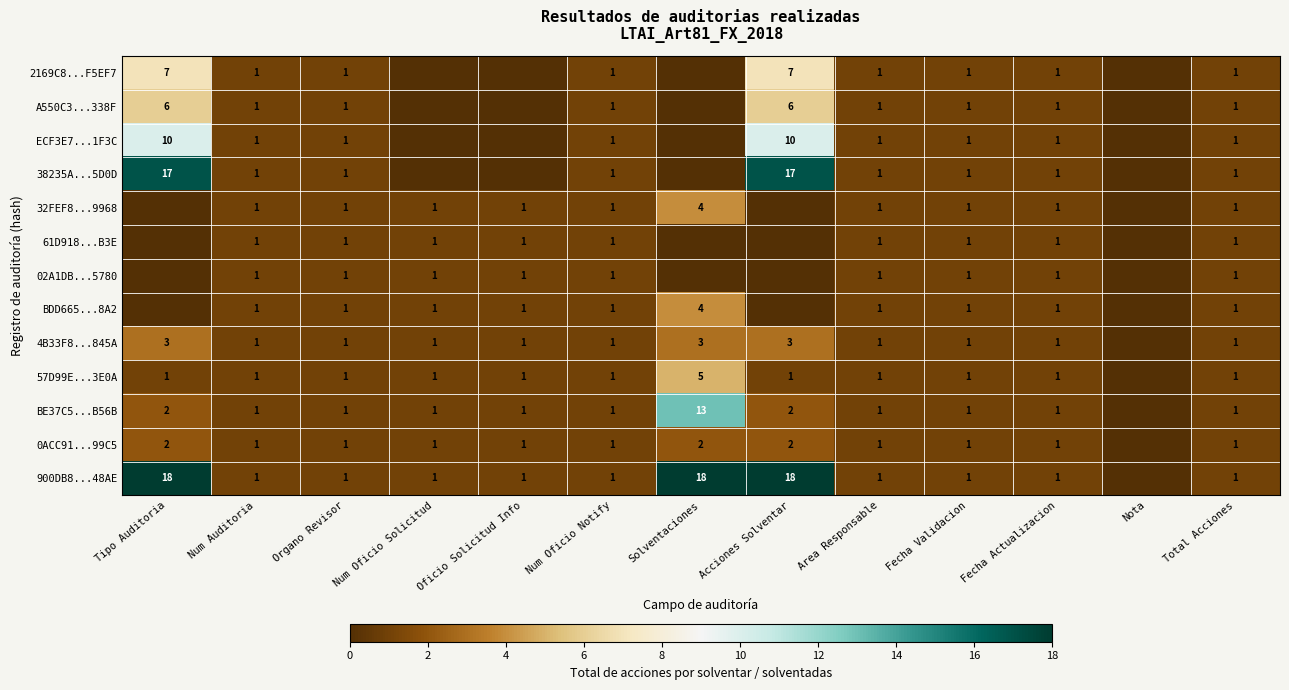

The 2169C8...F5EF7 series shows 0 at Fecha Validacion. True or false?

False